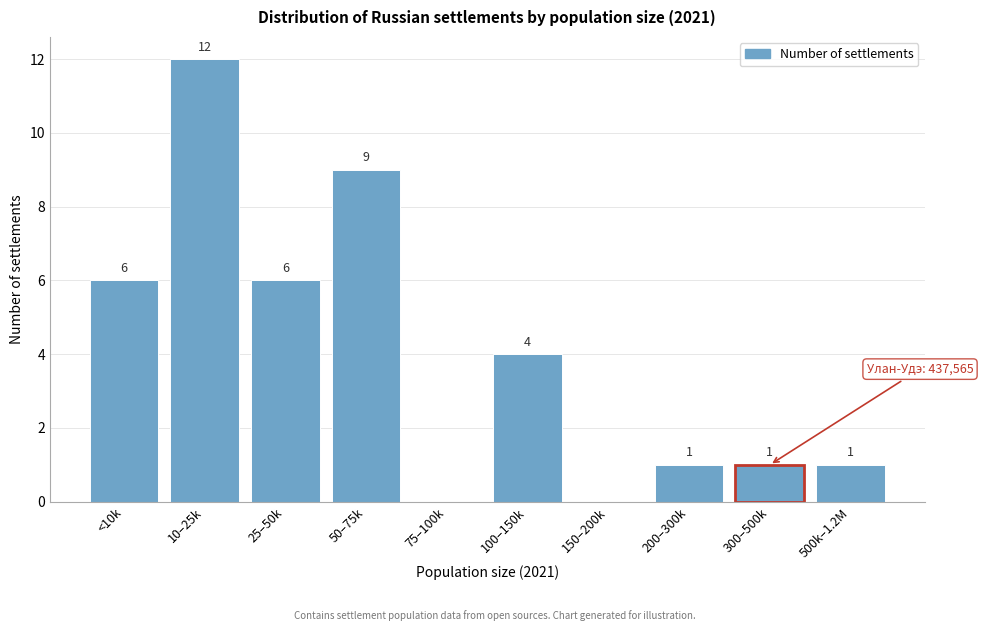

Reading left to right, what are all the values shown in this chart?

<10k=6	10–25k=12	25–50k=6	50–75k=9	75–100k=0	100–150k=4	150–200k=0	200–300k=1	300–500k=1	500k–1.2M=1